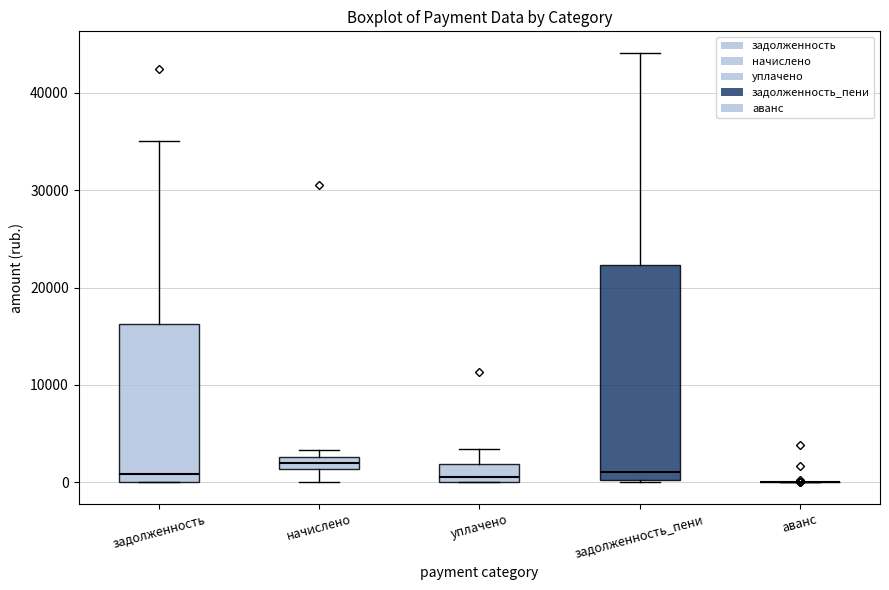

Where does the median line of the box for начислено sit on the y-axis? The values are not printed on the chart, so give them approximately, as read against the axis.

2000